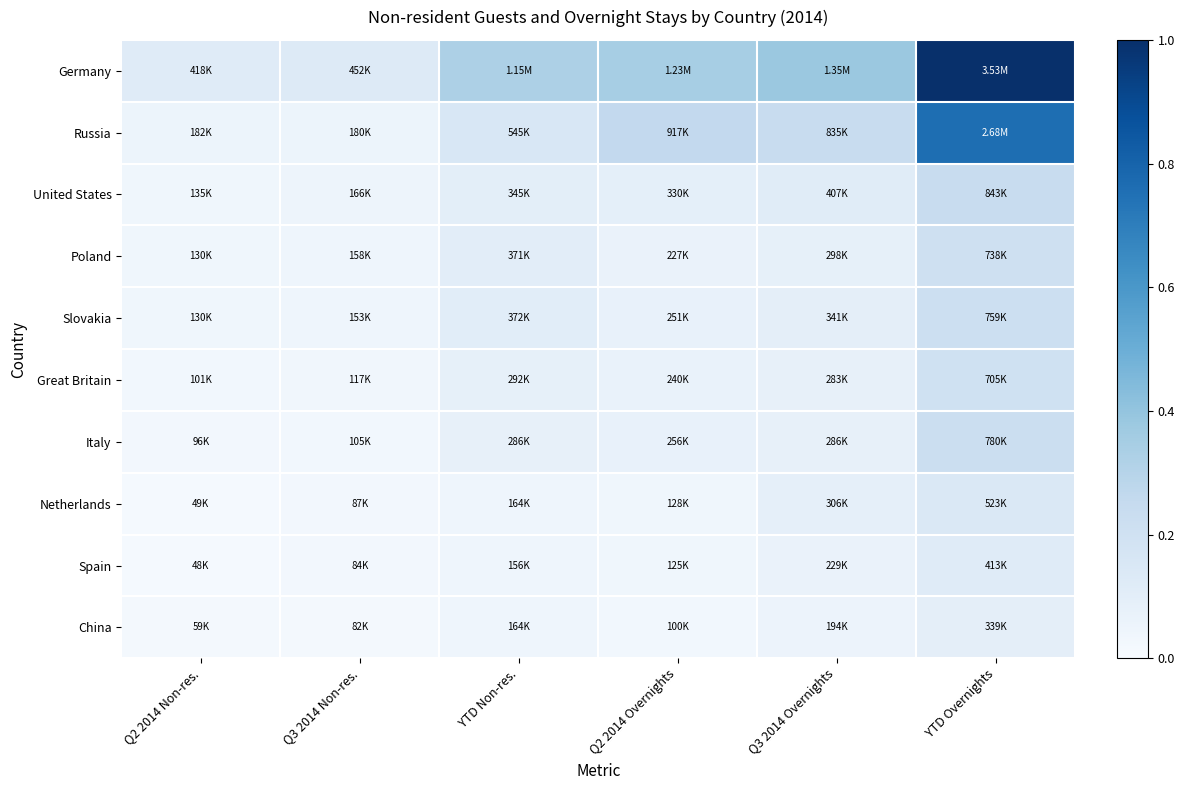

At which category is the sum across all series the highest?

YTD Overnights